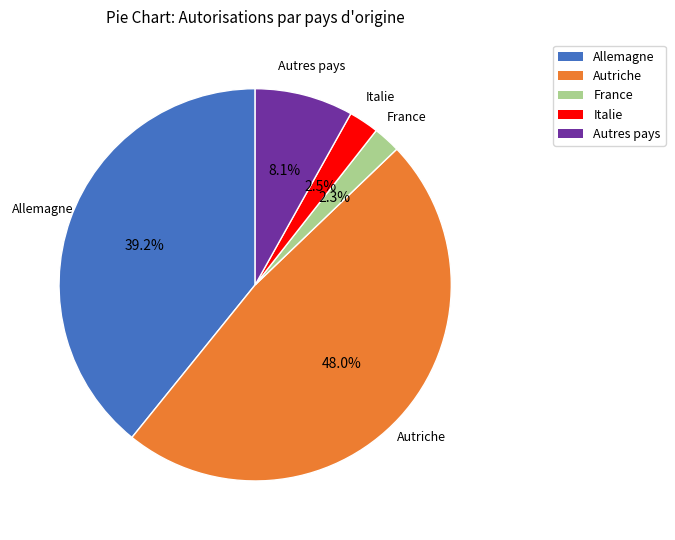

Which has a higher value, Autriche or Autres pays?

Autriche